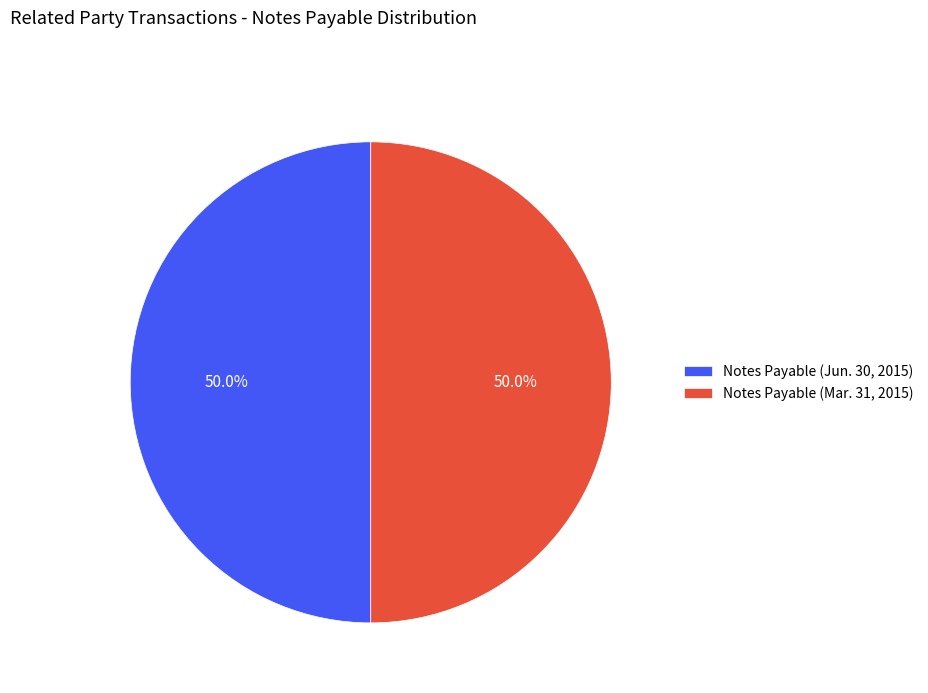

What portion of the pie excludes Notes Payable (Mar. 31, 2015)?

50.0%